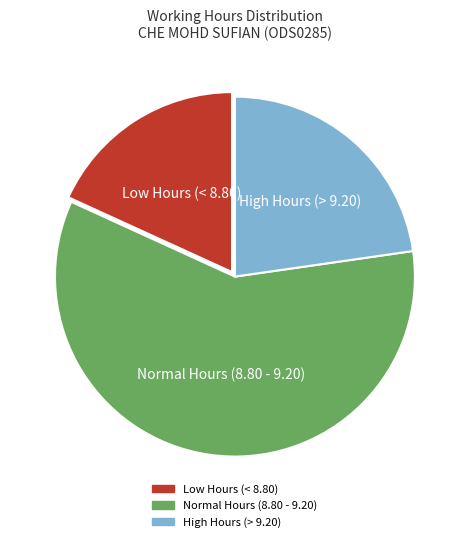

Is there a majority slice in this chart?

Yes